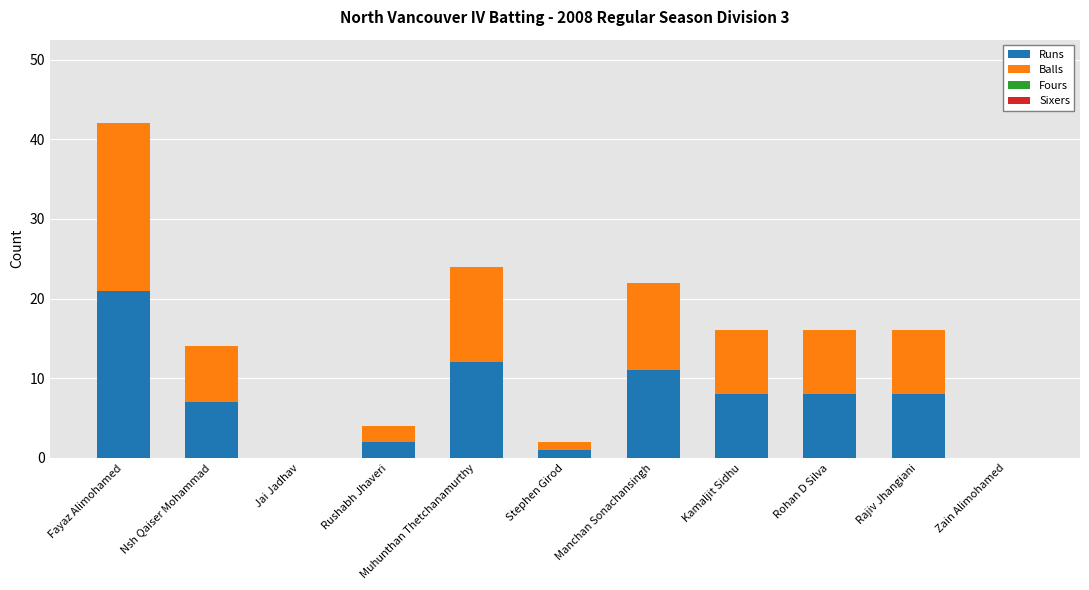

Is it true that Runs equals 8 at Rajiv Jhangiani?

True